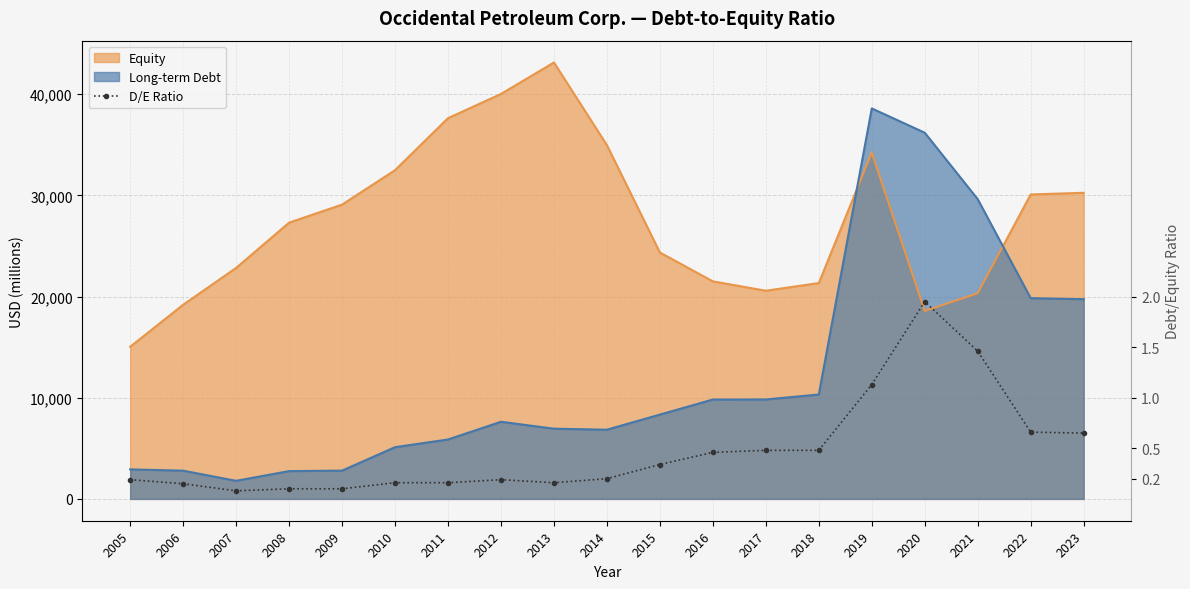

List the labels in order of value, largest first.

2020, 2021, 2019, 2022, 2023, 2017, 2018, 2016, 2015, 2014, 2005, 2012, 2010, 2011, 2013, 2006, 2008, 2009, 2007